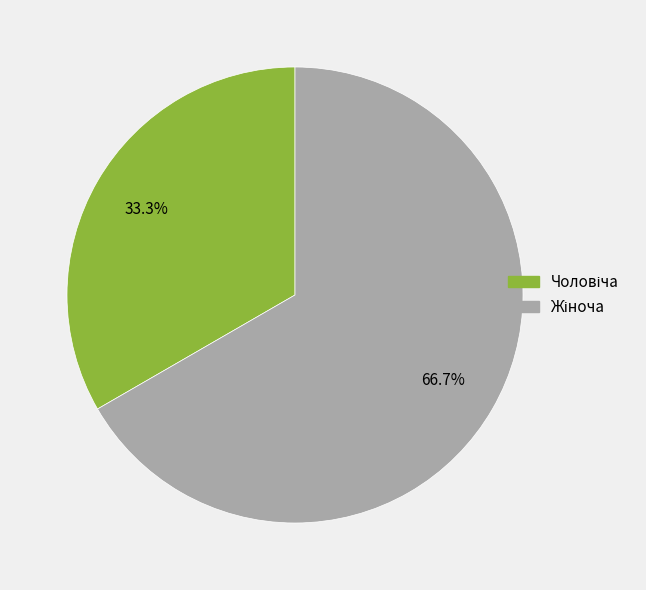

Is there a majority slice in this chart?

Yes